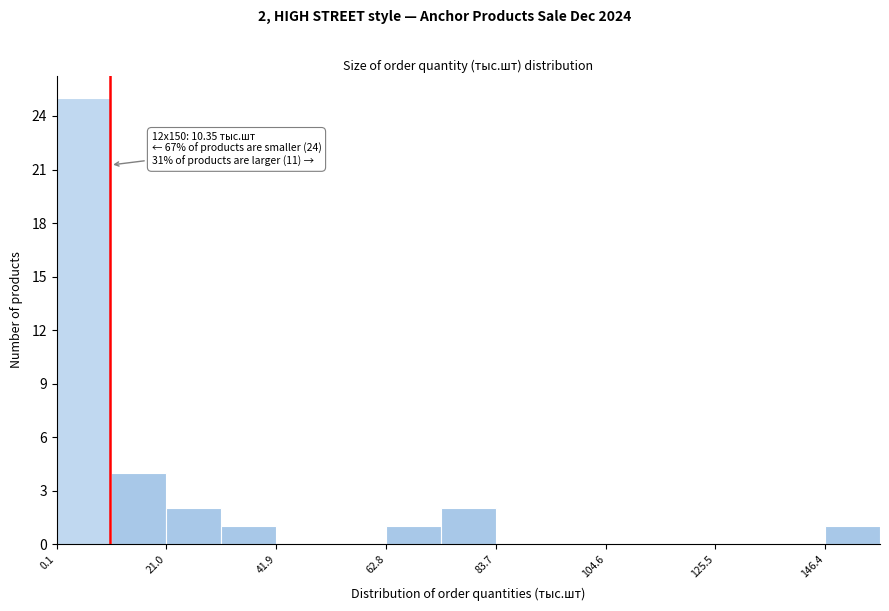

Read against the x-axis, roughly where is the centre of the tallest bar?

5